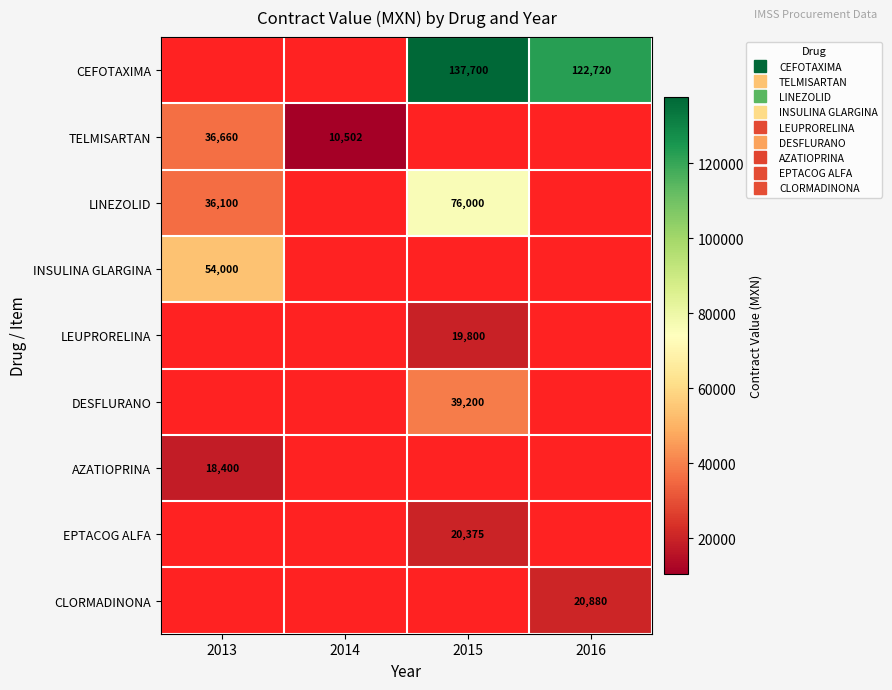

What is the smallest value displayed?

10502.0